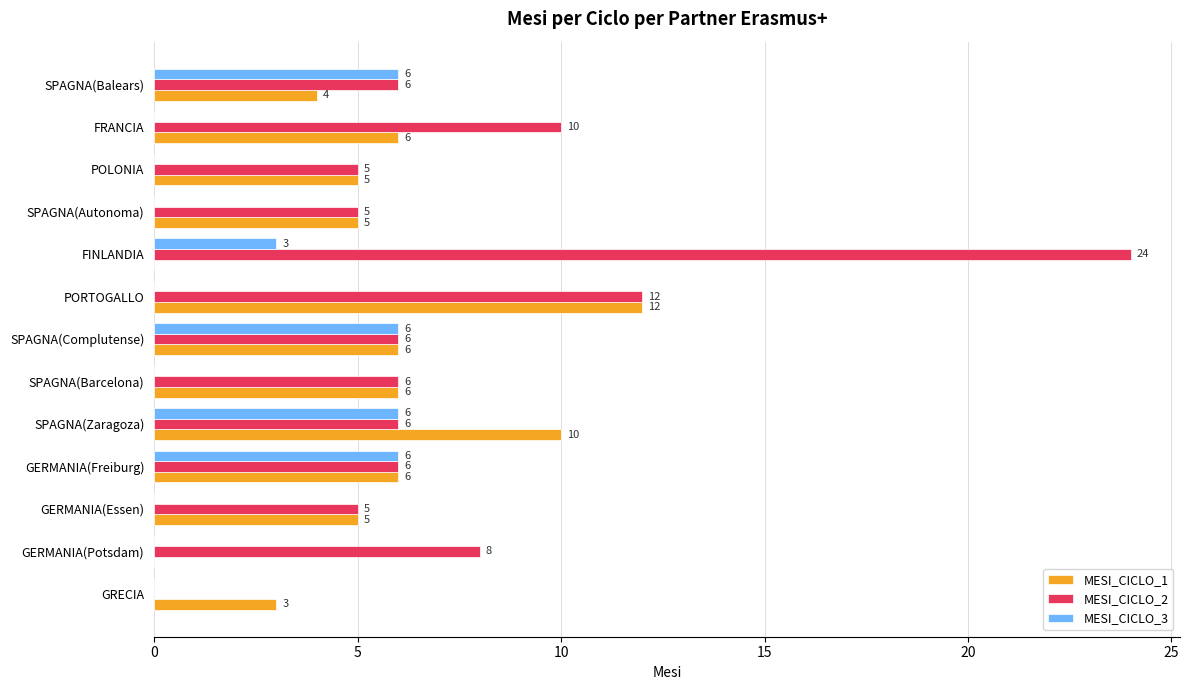

At which label does MESI_CICLO_2 reach its peak?

FINLANDIA